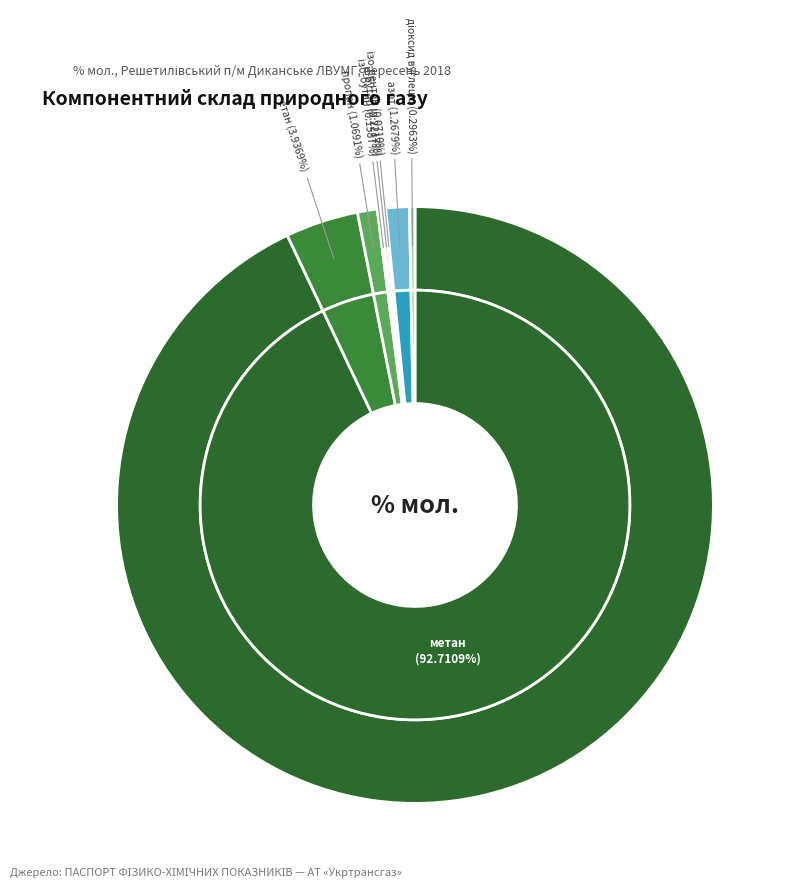

Rank the categories by value from lowest to highest.

ізо-пентан, і-С5, ізо-бутан, і-С4, н-бутан, н-С4, діоксид вуглецю, CО2, пропан, С3, азот, N2, етан, С2, метан, С1